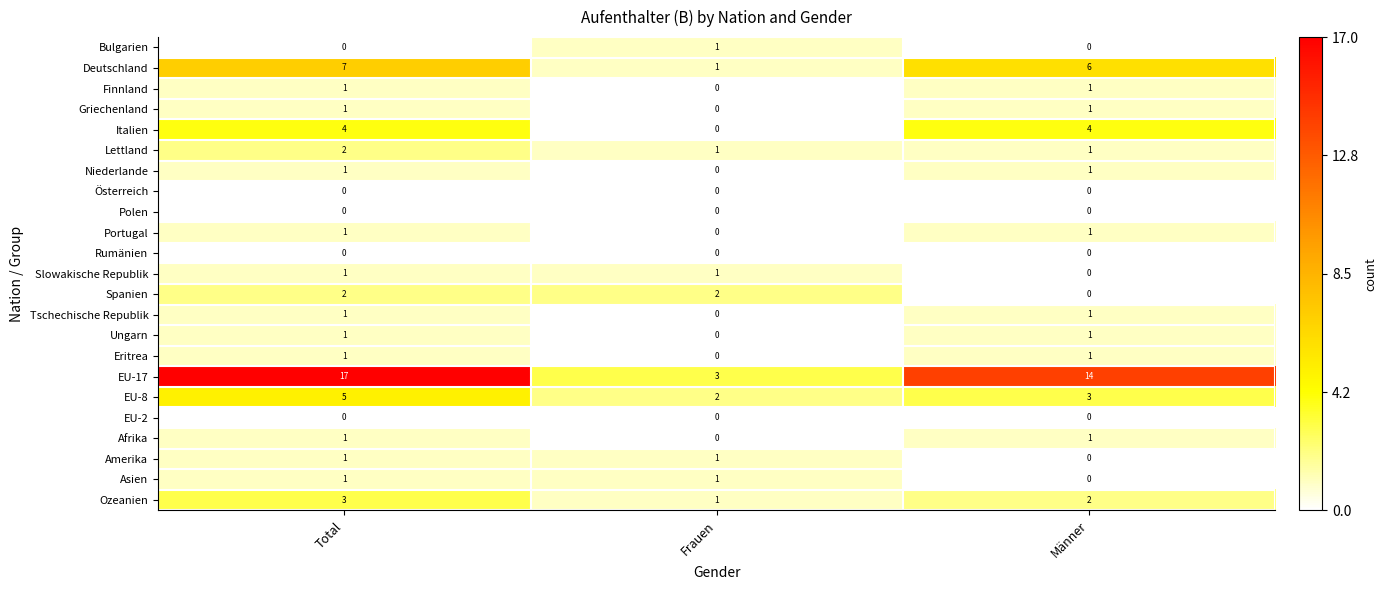

Is it true that Bulgarien equals -1 at Männer?

False